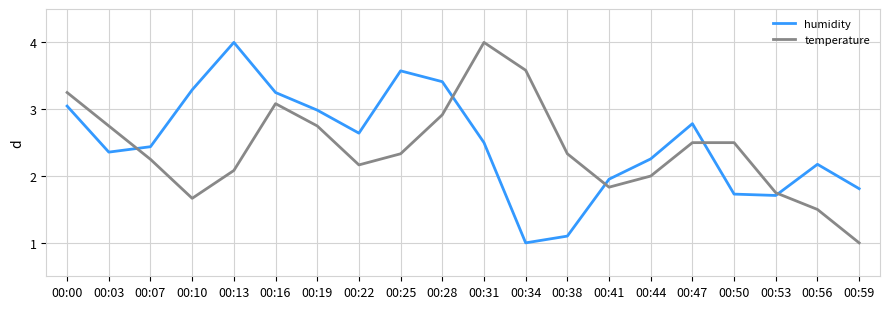

Is it true that temperature equals 2.3 at 00:38?

True